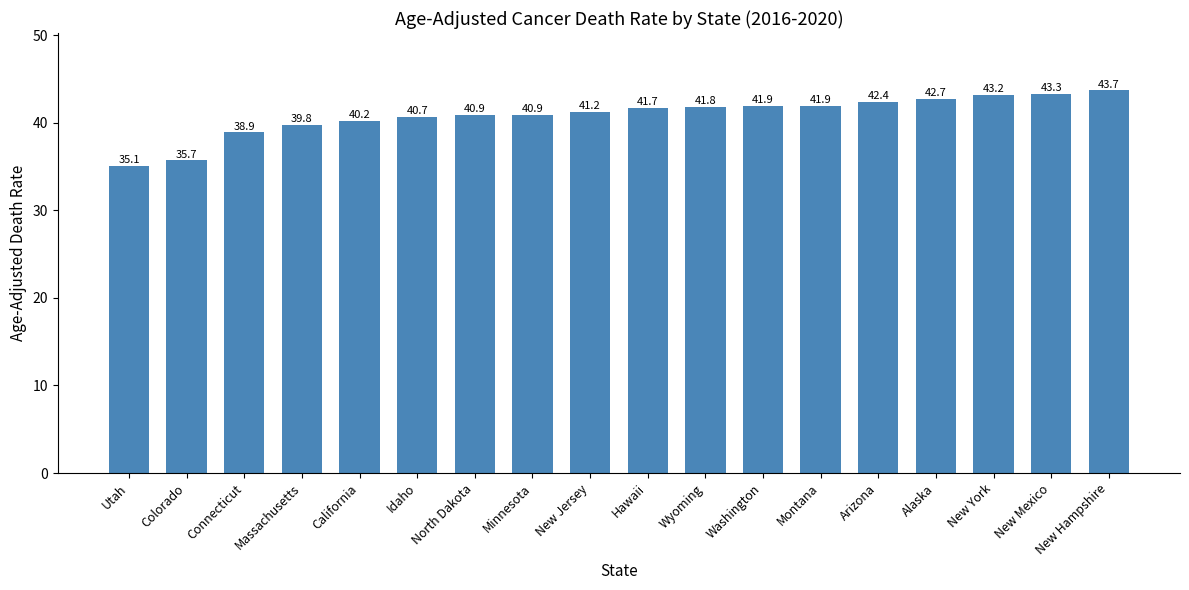

Read the value at Colorado.

35.7